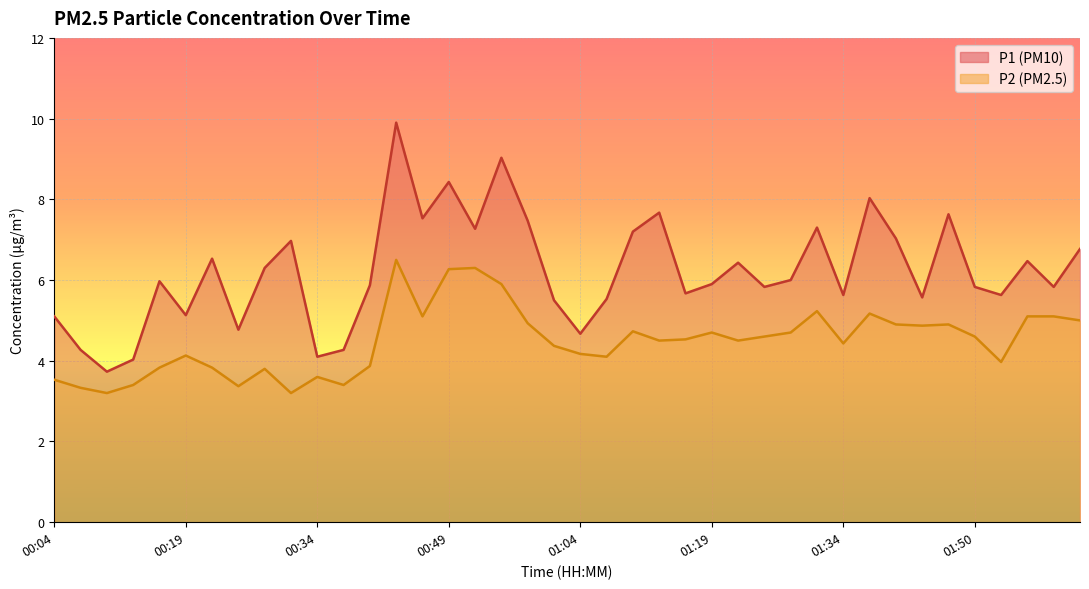

What is the spread (max minus min) of values at 01:47?

2.7